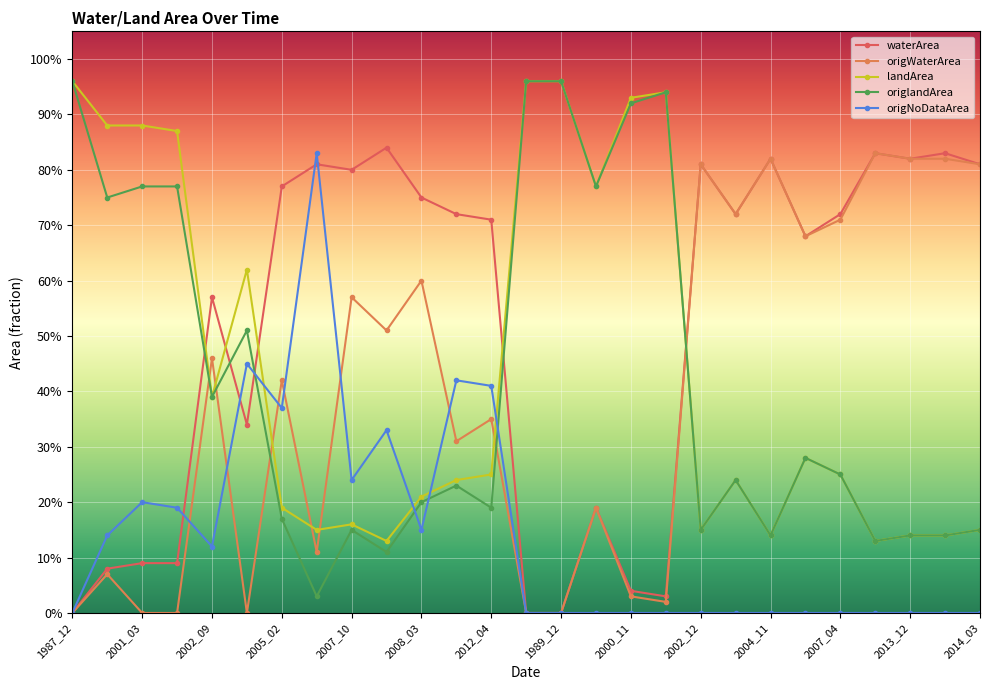

Which series has the largest total across all categories?

waterArea